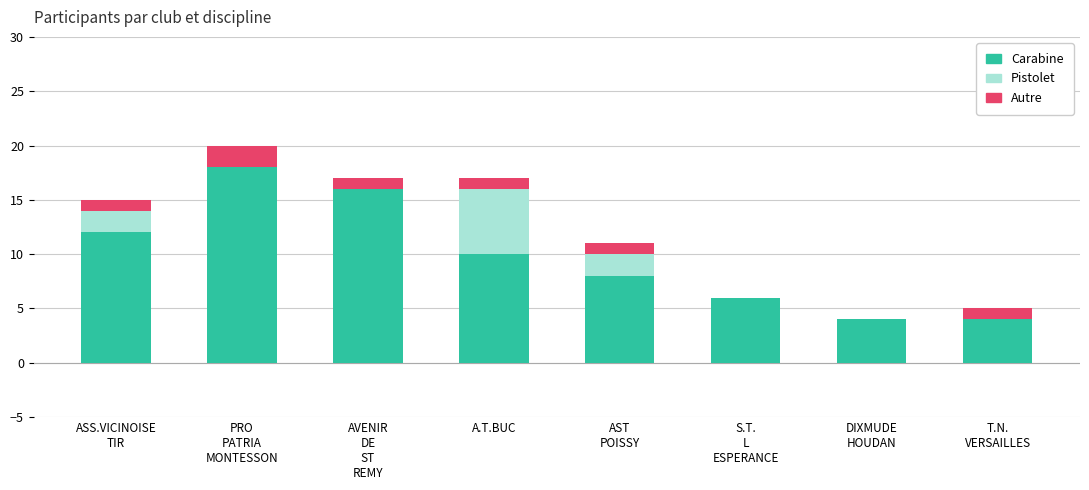

What is the highest value of the Carabine series?

18